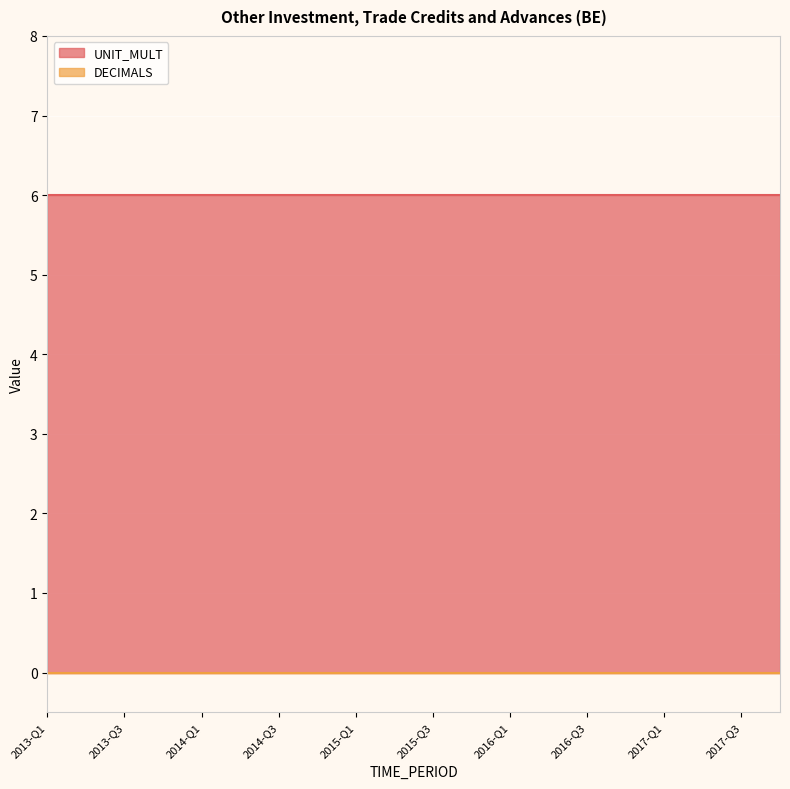

What value does the UNIT_MULT series have at 2017-Q1?

6